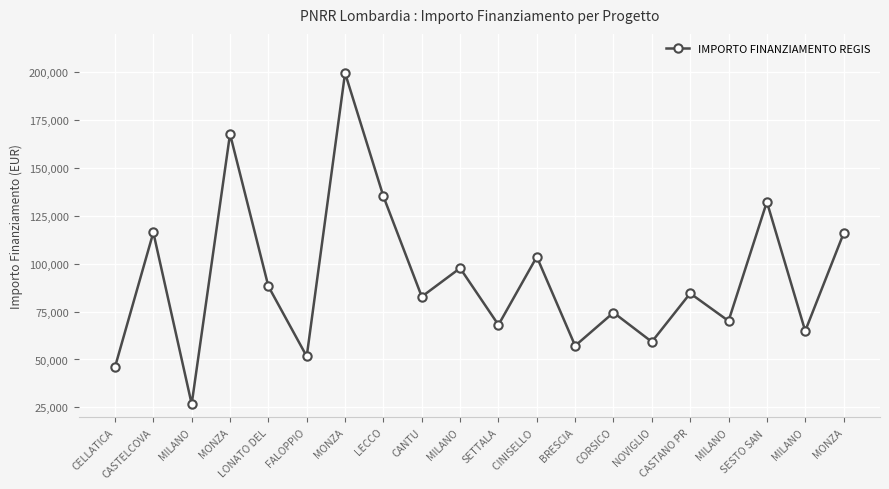

What is the label of the 16th point from the left?

CASTANO PR